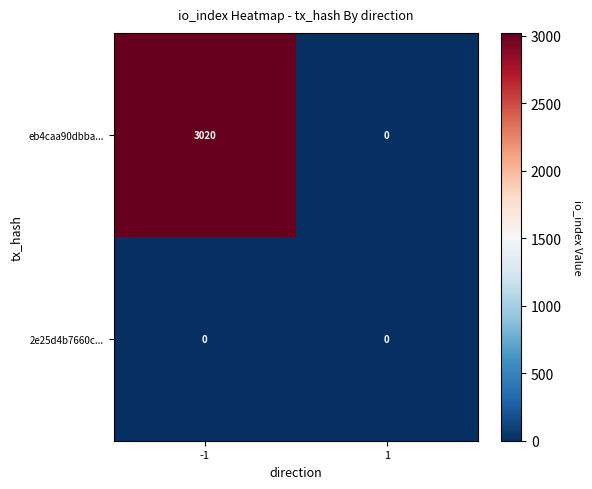

Which series changed the most between -1 and 1?

eb4caa90dbba...